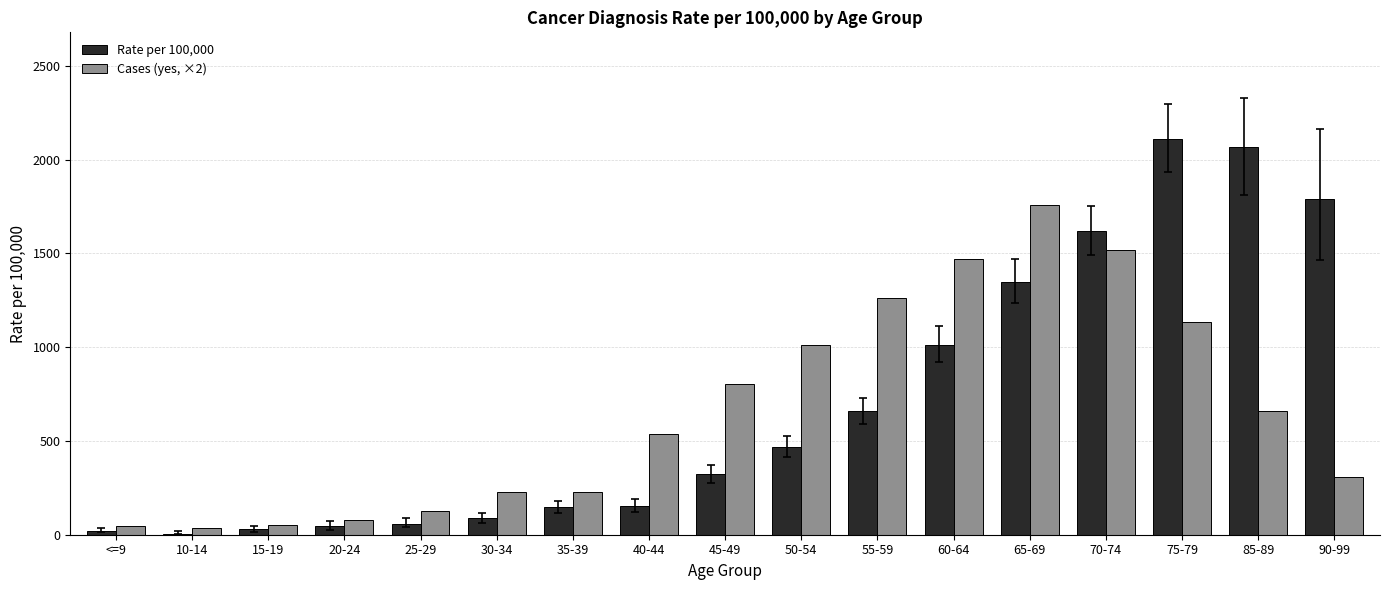

Which series changed the most between 35-39 and 60-64?

Cases (yes, ×2)